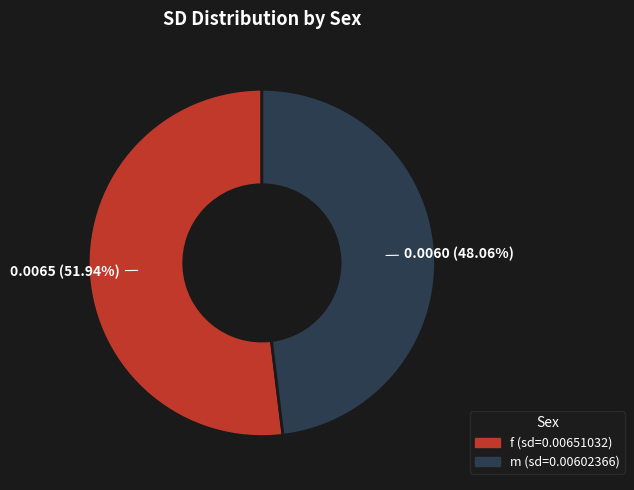

What is the largest slice in the pie chart?

f